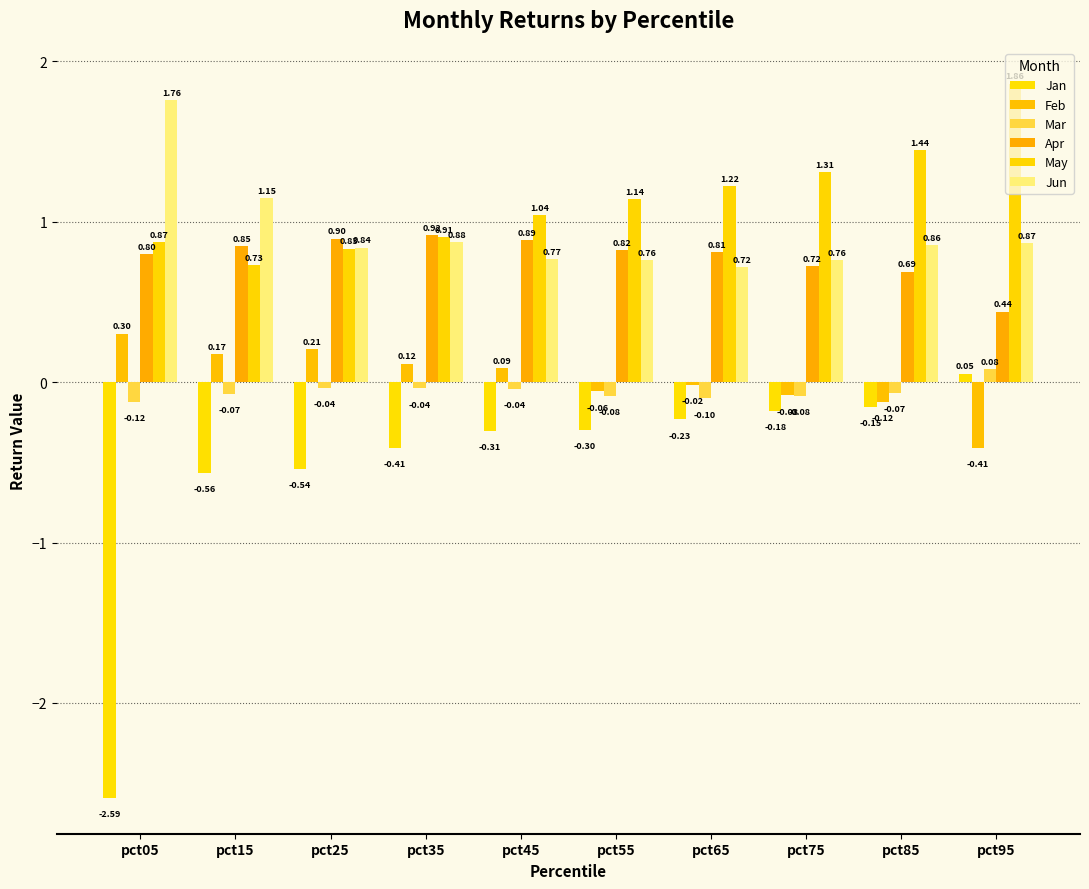

How many bars are there in each group?

6